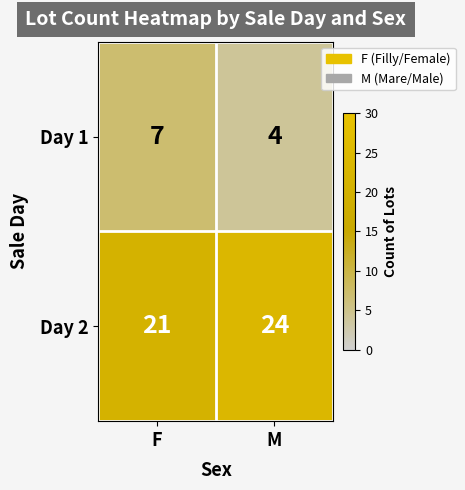

The Day 2 series shows 13 at F. True or false?

False